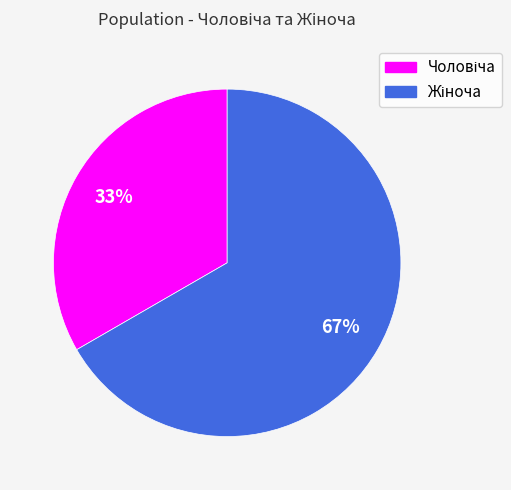

Does any single category account for the majority?

Yes